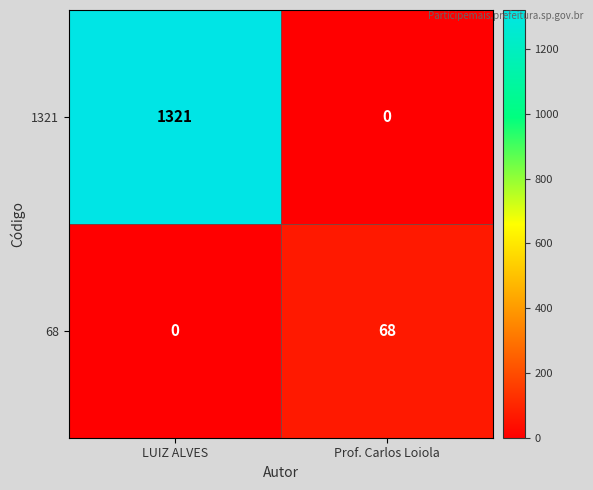

Reading left to right, what are all the values shown in this chart?

1321: LUIZ ALVES=1321	Prof. Carlos Loiola=0
68: LUIZ ALVES=0	Prof. Carlos Loiola=68